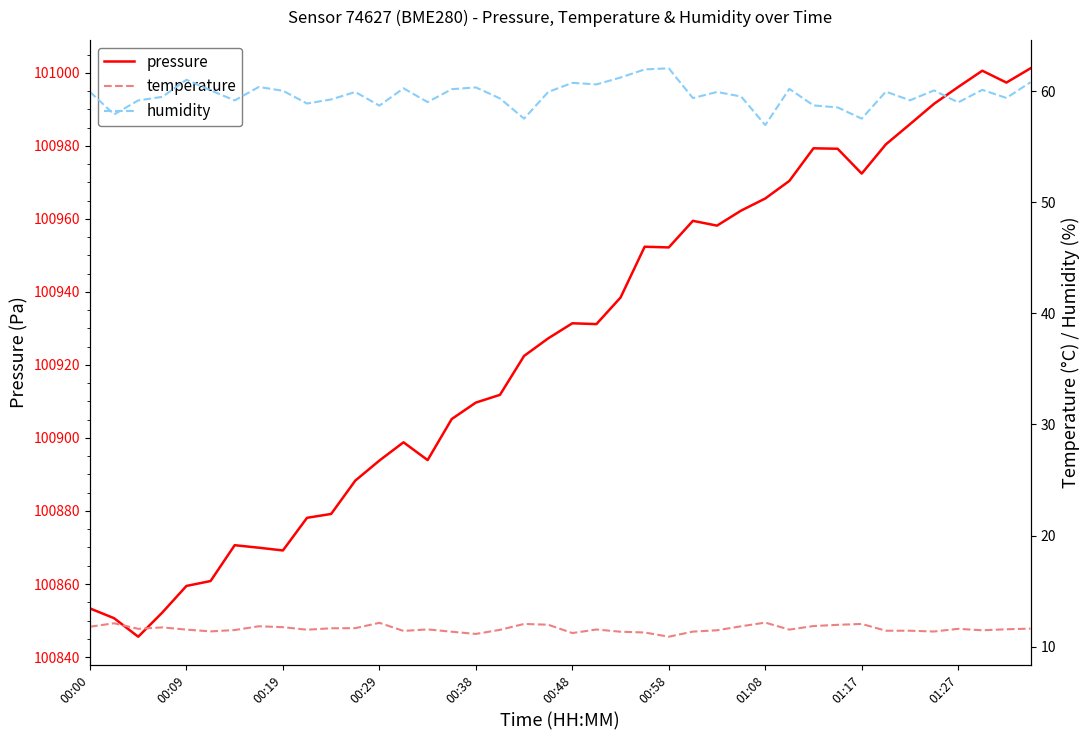

True or false: temperature and pressure cross at least once.

False